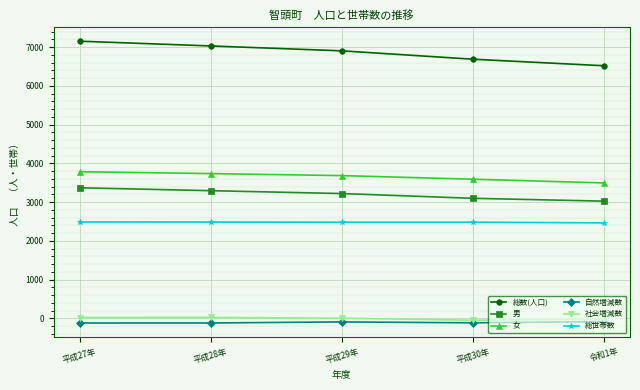

Which series has the largest total across all categories?

総数(人口)